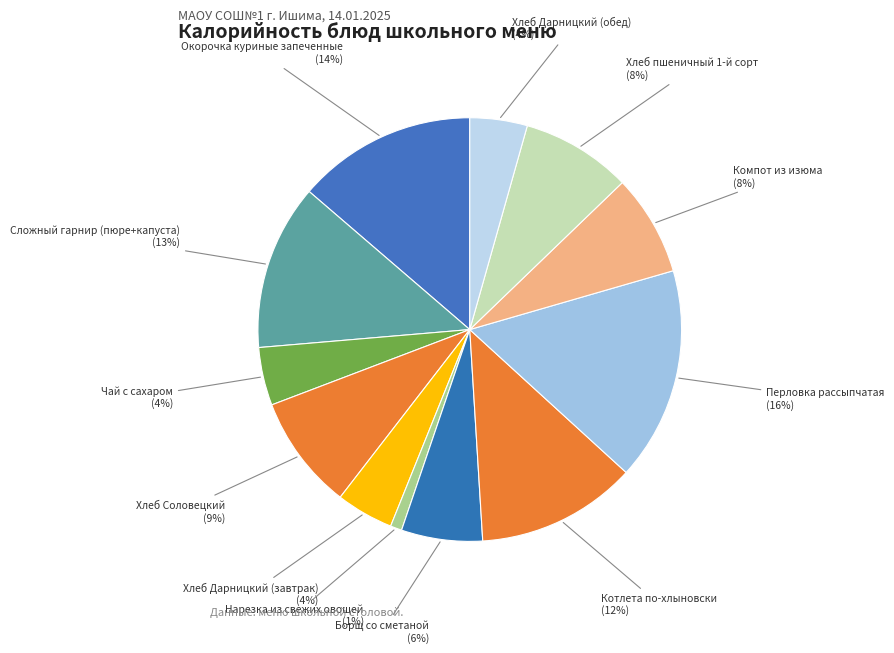

What percentage is the Сложный гарнир (пюре+капуста) slice, to the nearest percent?

13%